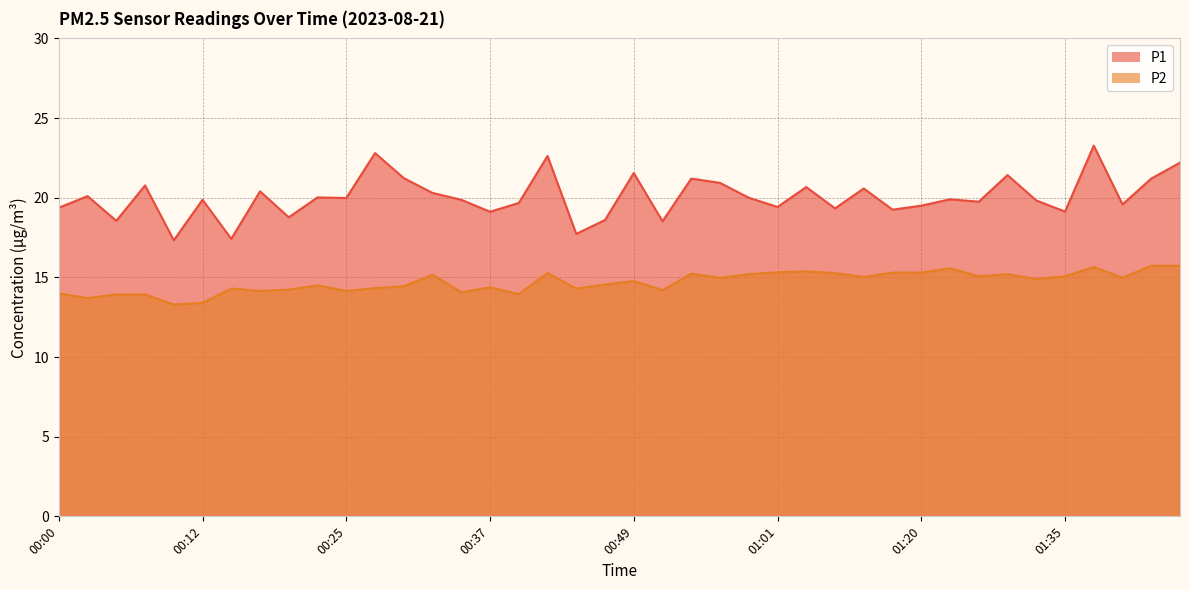

True or false: P2 has a value of 25.1 at 00:22.

False